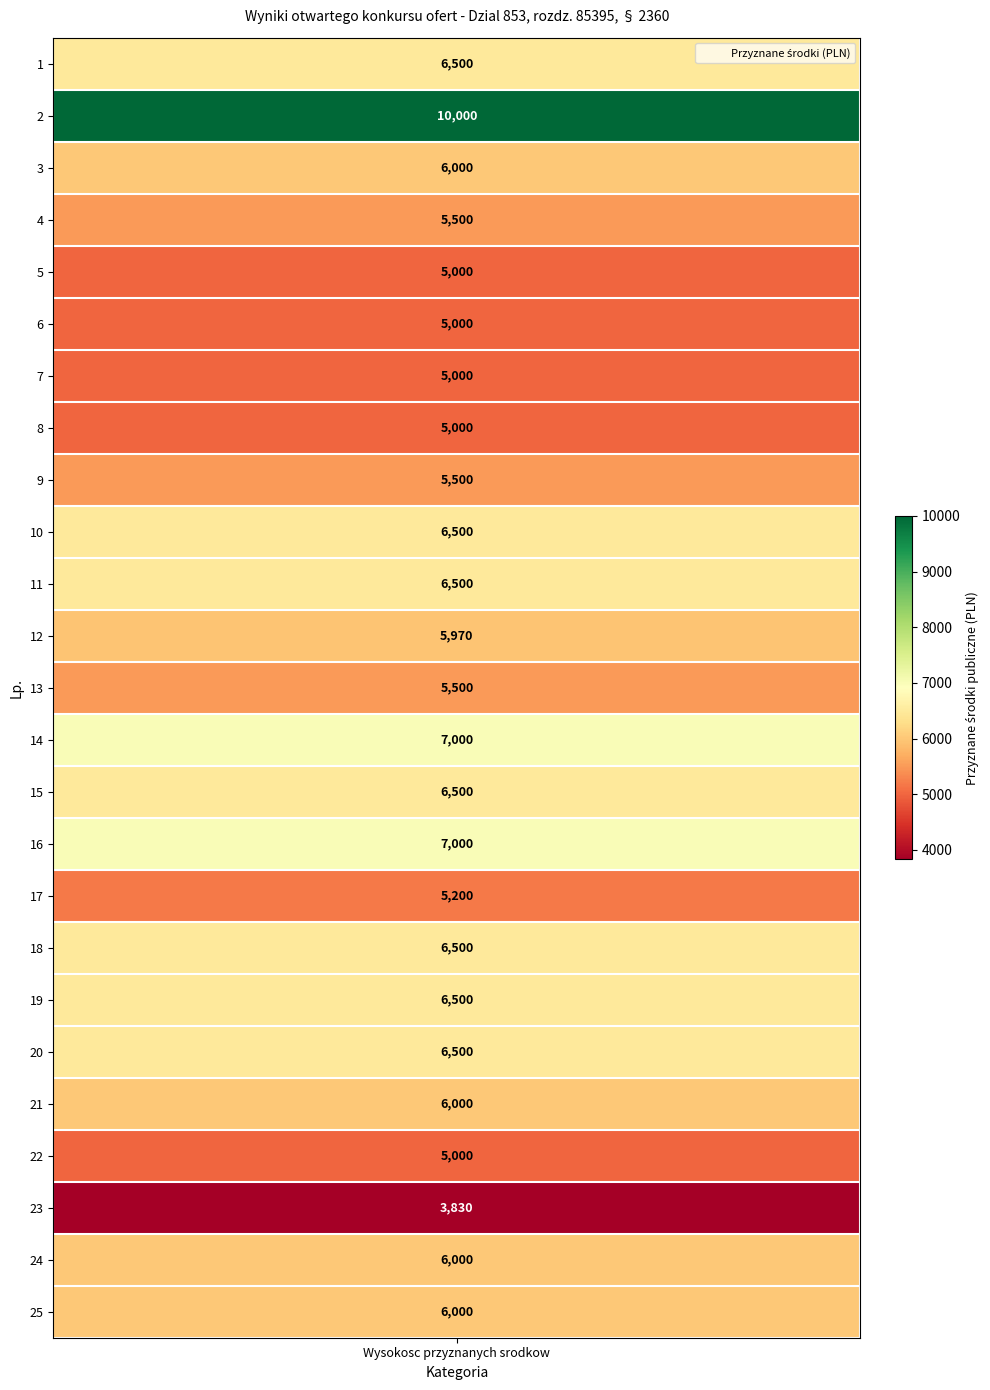

What is the ratio of the value at 12 to the value at 1?

0.9